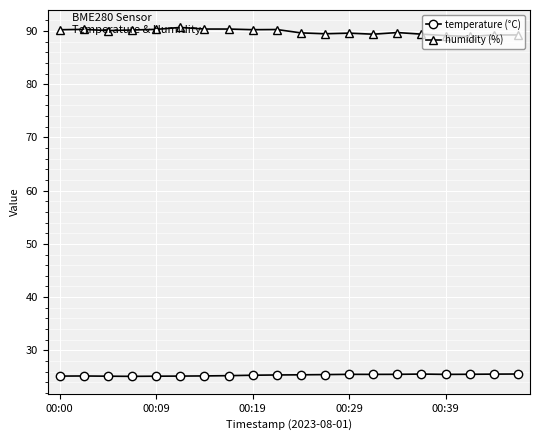

Does the chart display data point markers on the line(s)?

Yes